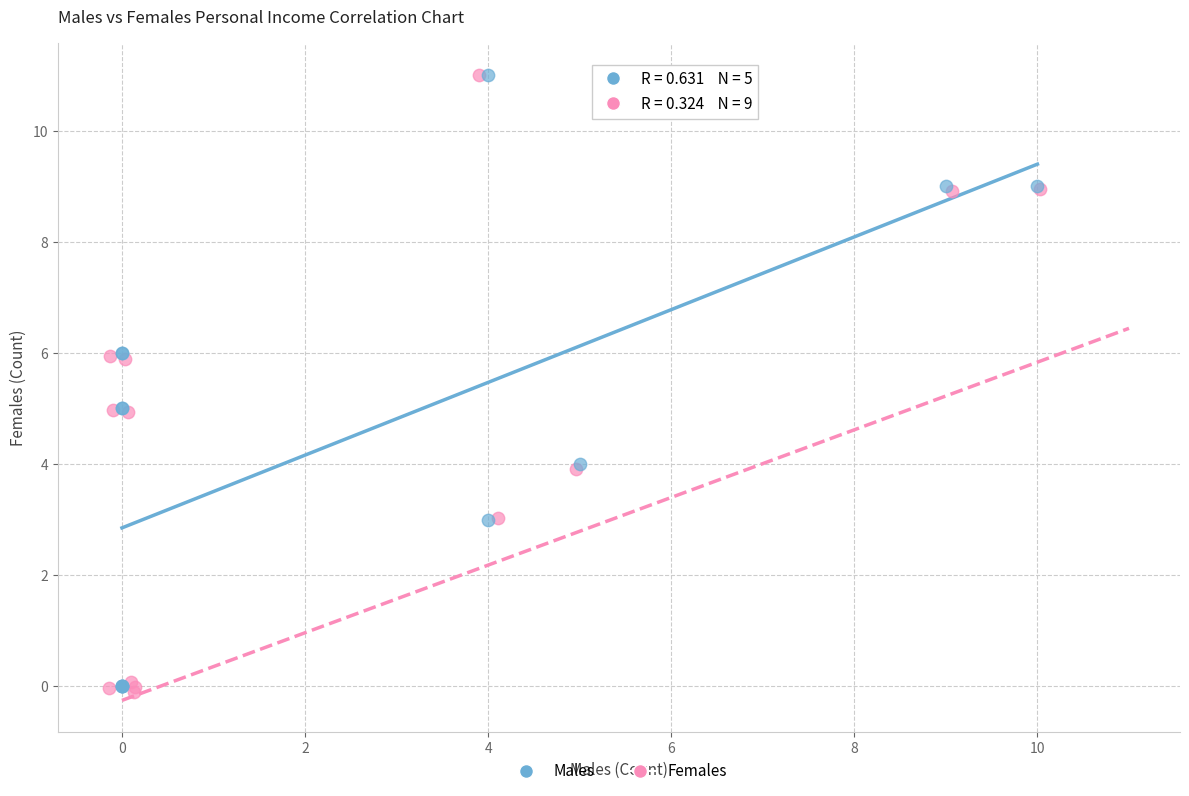

What are all the series names shown in the legend?

Males, Females